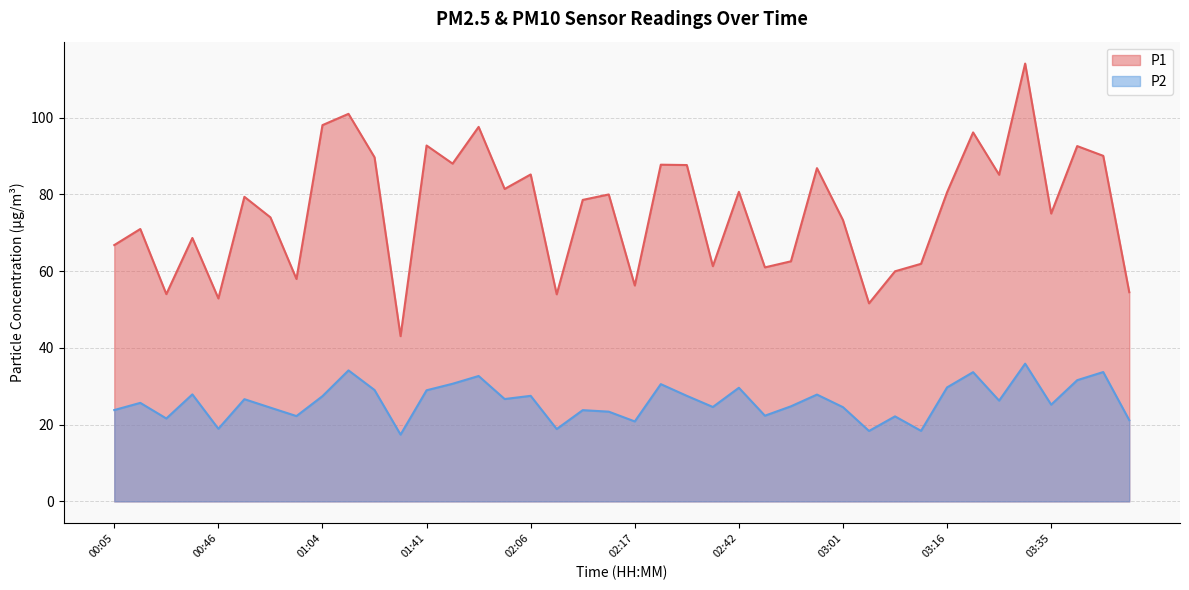

True or false: P2 has more than 2 interior local peaks.

True